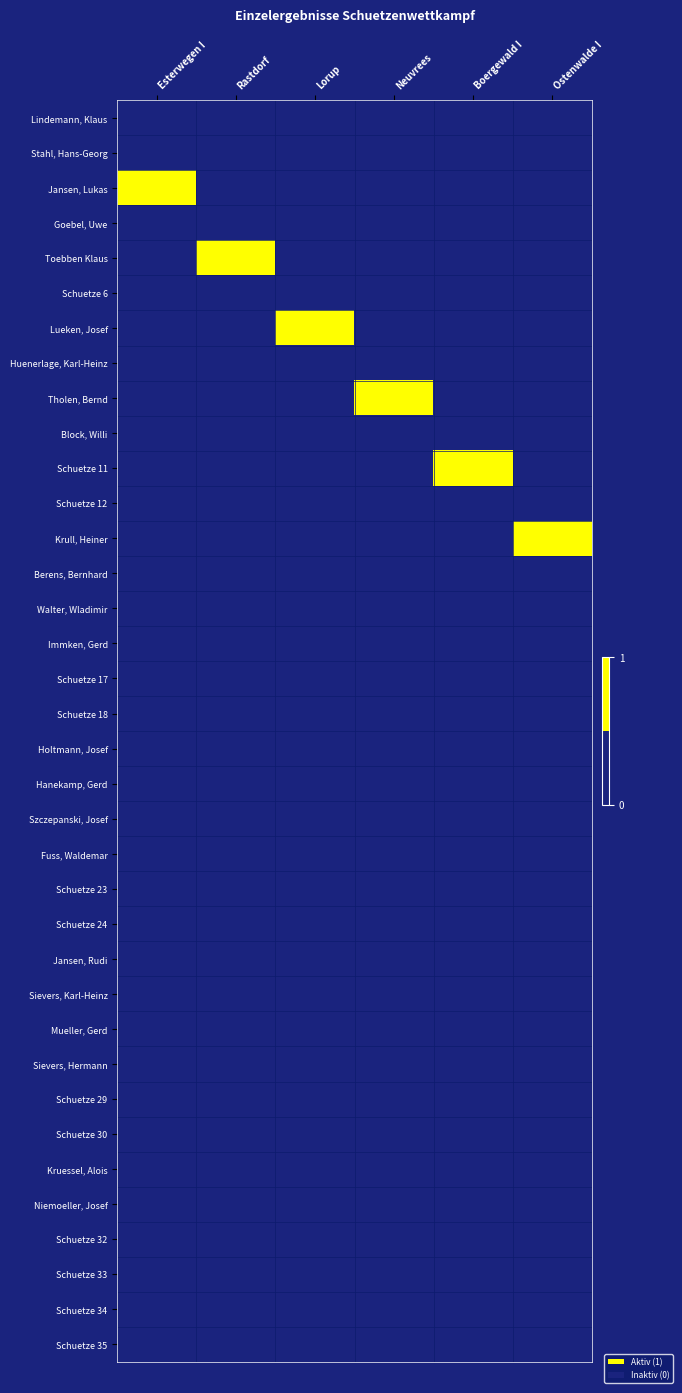

Reading left to right, what are all the values shown in this chart?

Lindemann, Klaus: Esterwegen I=0	Rastdorf=0	Lorup=0	Neuvrees=0	Boergewald I=0	Ostenwalde I=0
Stahl, Hans-Georg: Esterwegen I=0	Rastdorf=0	Lorup=0	Neuvrees=0	Boergewald I=0	Ostenwalde I=0
Jansen, Lukas: Esterwegen I=1	Rastdorf=0	Lorup=0	Neuvrees=0	Boergewald I=0	Ostenwalde I=0
Goebel, Uwe: Esterwegen I=0	Rastdorf=0	Lorup=0	Neuvrees=0	Boergewald I=0	Ostenwalde I=0
Toebben Klaus: Esterwegen I=0	Rastdorf=1	Lorup=0	Neuvrees=0	Boergewald I=0	Ostenwalde I=0
Schuetze 6: Esterwegen I=0	Rastdorf=0	Lorup=0	Neuvrees=0	Boergewald I=0	Ostenwalde I=0
Lueken, Josef: Esterwegen I=0	Rastdorf=0	Lorup=1	Neuvrees=0	Boergewald I=0	Ostenwalde I=0
Huenerlage, Karl-Heinz: Esterwegen I=0	Rastdorf=0	Lorup=0	Neuvrees=0	Boergewald I=0	Ostenwalde I=0
Tholen, Bernd: Esterwegen I=0	Rastdorf=0	Lorup=0	Neuvrees=1	Boergewald I=0	Ostenwalde I=0
Block, Willi: Esterwegen I=0	Rastdorf=0	Lorup=0	Neuvrees=0	Boergewald I=0	Ostenwalde I=0
Schuetze 11: Esterwegen I=0	Rastdorf=0	Lorup=0	Neuvrees=0	Boergewald I=1	Ostenwalde I=0
Schuetze 12: Esterwegen I=0	Rastdorf=0	Lorup=0	Neuvrees=0	Boergewald I=0	Ostenwalde I=0
Krull, Heiner: Esterwegen I=0	Rastdorf=0	Lorup=0	Neuvrees=0	Boergewald I=0	Ostenwalde I=1
Berens, Bernhard: Esterwegen I=0	Rastdorf=0	Lorup=0	Neuvrees=0	Boergewald I=0	Ostenwalde I=0
Walter, Wladimir: Esterwegen I=0	Rastdorf=0	Lorup=0	Neuvrees=0	Boergewald I=0	Ostenwalde I=0
Immken, Gerd: Esterwegen I=0	Rastdorf=0	Lorup=0	Neuvrees=0	Boergewald I=0	Ostenwalde I=0
Schuetze 17: Esterwegen I=0	Rastdorf=0	Lorup=0	Neuvrees=0	Boergewald I=0	Ostenwalde I=0
Schuetze 18: Esterwegen I=0	Rastdorf=0	Lorup=0	Neuvrees=0	Boergewald I=0	Ostenwalde I=0
Holtmann, Josef: Esterwegen I=0	Rastdorf=0	Lorup=0	Neuvrees=0	Boergewald I=0	Ostenwalde I=0
Hanekamp, Gerd: Esterwegen I=0	Rastdorf=0	Lorup=0	Neuvrees=0	Boergewald I=0	Ostenwalde I=0
Szczepanski, Josef: Esterwegen I=0	Rastdorf=0	Lorup=0	Neuvrees=0	Boergewald I=0	Ostenwalde I=0
Fuss, Waldemar: Esterwegen I=0	Rastdorf=0	Lorup=0	Neuvrees=0	Boergewald I=0	Ostenwalde I=0
Schuetze 23: Esterwegen I=0	Rastdorf=0	Lorup=0	Neuvrees=0	Boergewald I=0	Ostenwalde I=0
Schuetze 24: Esterwegen I=0	Rastdorf=0	Lorup=0	Neuvrees=0	Boergewald I=0	Ostenwalde I=0
Jansen, Rudi: Esterwegen I=0	Rastdorf=0	Lorup=0	Neuvrees=0	Boergewald I=0	Ostenwalde I=0
Sievers, Karl-Heinz: Esterwegen I=0	Rastdorf=0	Lorup=0	Neuvrees=0	Boergewald I=0	Ostenwalde I=0
Mueller, Gerd: Esterwegen I=0	Rastdorf=0	Lorup=0	Neuvrees=0	Boergewald I=0	Ostenwalde I=0
Sievers, Hermann: Esterwegen I=0	Rastdorf=0	Lorup=0	Neuvrees=0	Boergewald I=0	Ostenwalde I=0
Schuetze 29: Esterwegen I=0	Rastdorf=0	Lorup=0	Neuvrees=0	Boergewald I=0	Ostenwalde I=0
Schuetze 30: Esterwegen I=0	Rastdorf=0	Lorup=0	Neuvrees=0	Boergewald I=0	Ostenwalde I=0
Kruessel, Alois: Esterwegen I=0	Rastdorf=0	Lorup=0	Neuvrees=0	Boergewald I=0	Ostenwalde I=0
Niemoeller, Josef: Esterwegen I=0	Rastdorf=0	Lorup=0	Neuvrees=0	Boergewald I=0	Ostenwalde I=0
Schuetze 32: Esterwegen I=0	Rastdorf=0	Lorup=0	Neuvrees=0	Boergewald I=0	Ostenwalde I=0
Schuetze 33: Esterwegen I=0	Rastdorf=0	Lorup=0	Neuvrees=0	Boergewald I=0	Ostenwalde I=0
Schuetze 34: Esterwegen I=0	Rastdorf=0	Lorup=0	Neuvrees=0	Boergewald I=0	Ostenwalde I=0
Schuetze 35: Esterwegen I=0	Rastdorf=0	Lorup=0	Neuvrees=0	Boergewald I=0	Ostenwalde I=0